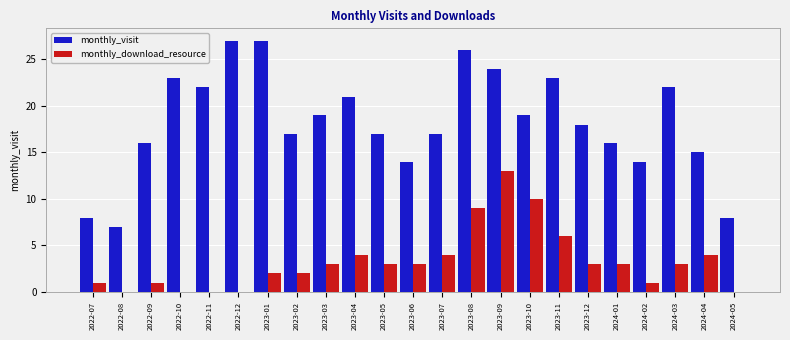

How many categories are shown in the chart?

23